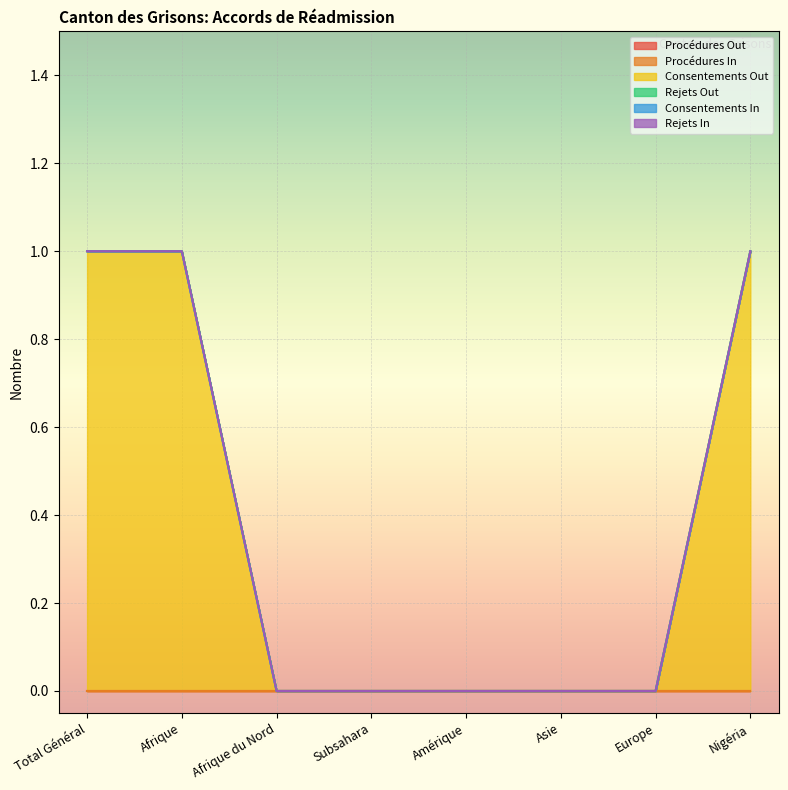

True or false: Consentements In has more than 1 interior local peaks.

False